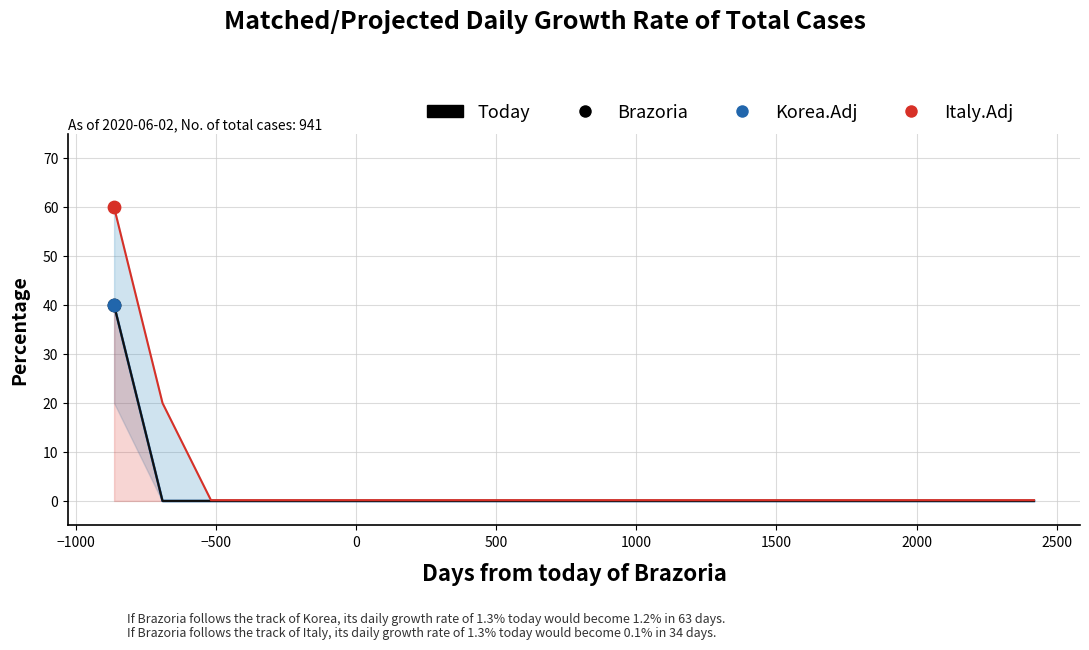

Is the value of Korea.Adj at 15 greater than the value of Italy.Adj at −500?

No